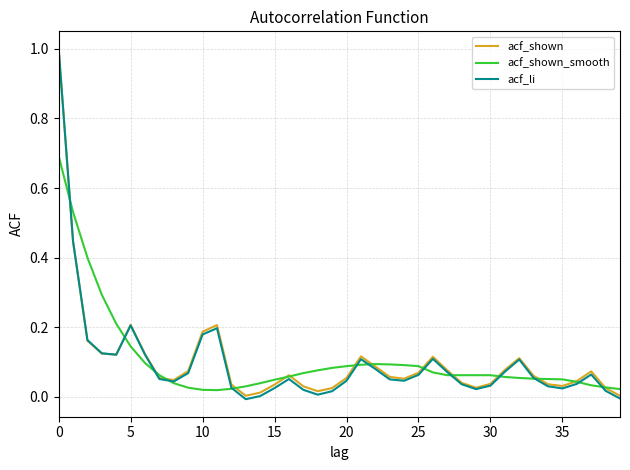

Which series has the largest range (max minus min)?

acf_li